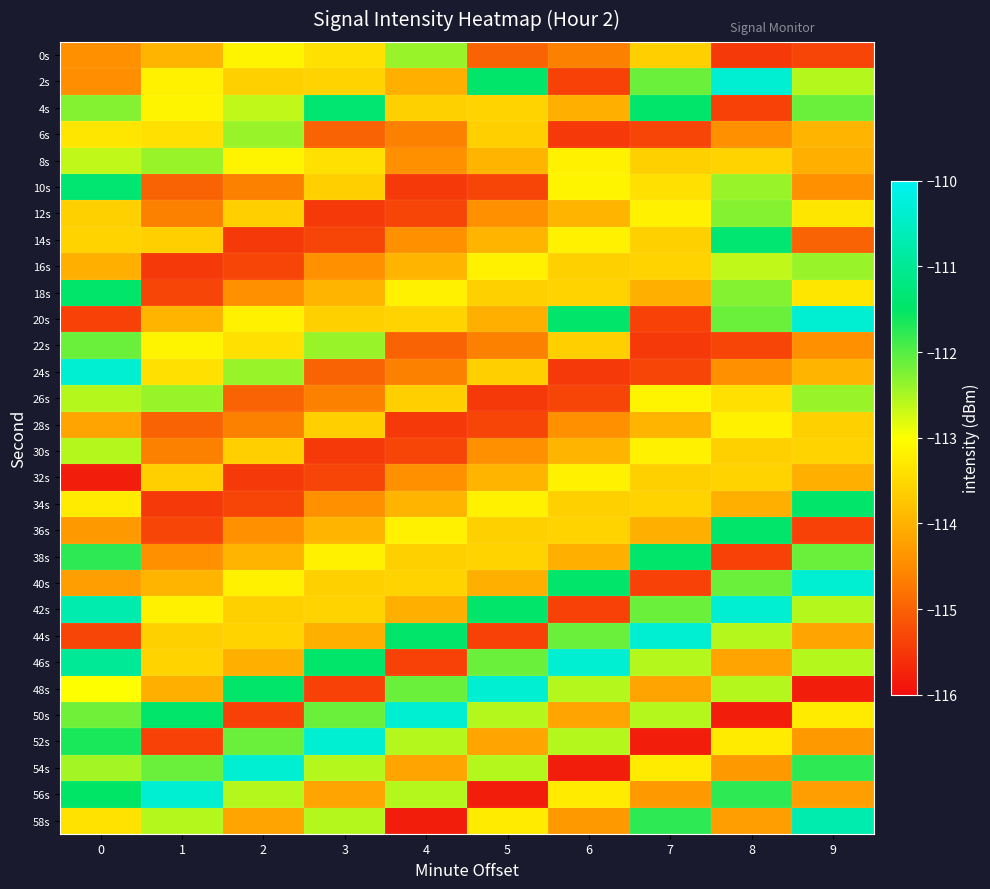

Which series has the largest total across all categories?

42s